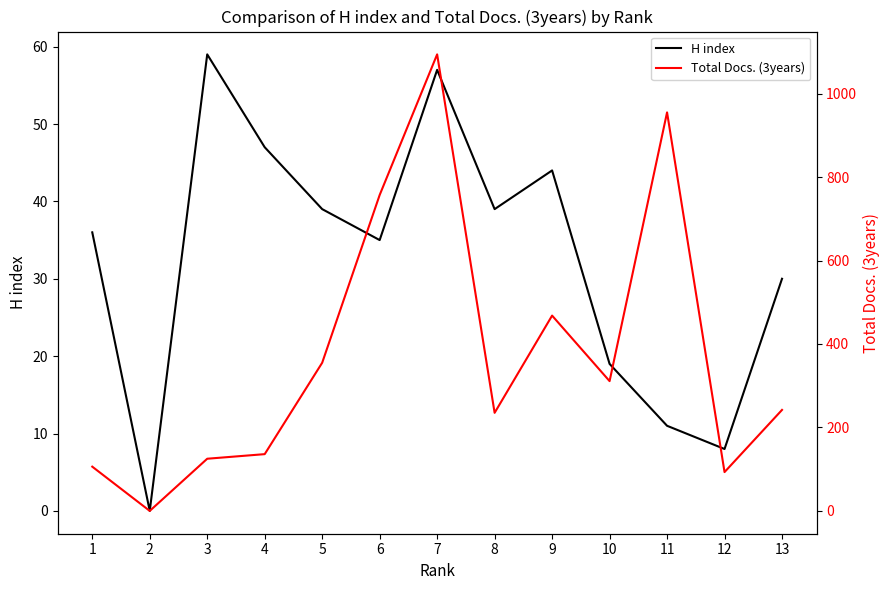

At which label does H index first exceed 36?

3